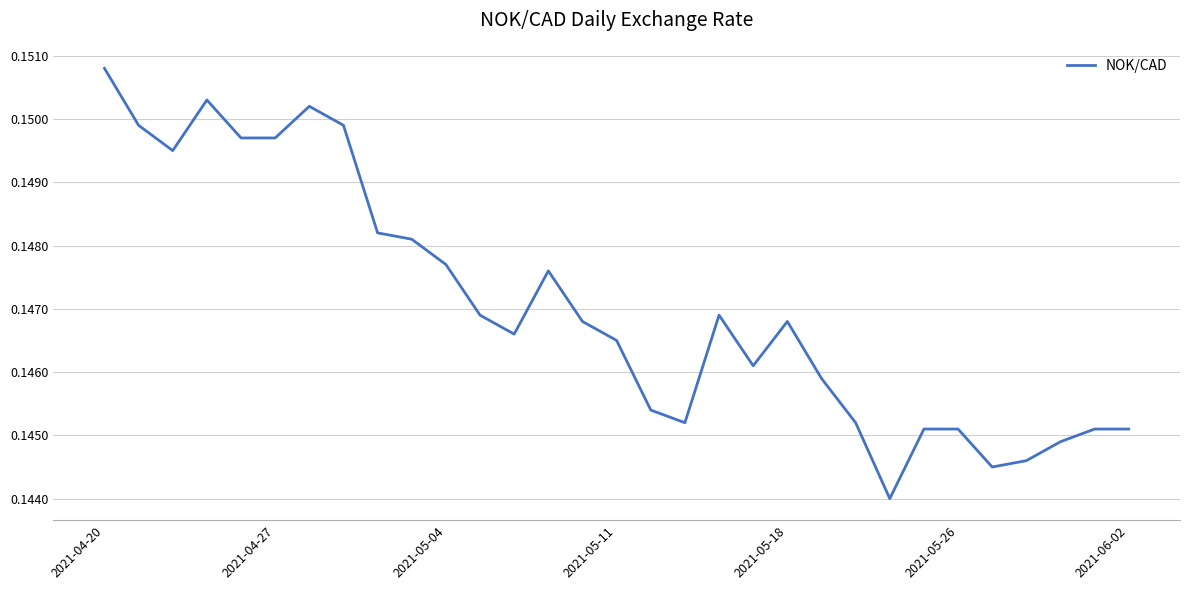

What is the greatest value displayed?

0.2